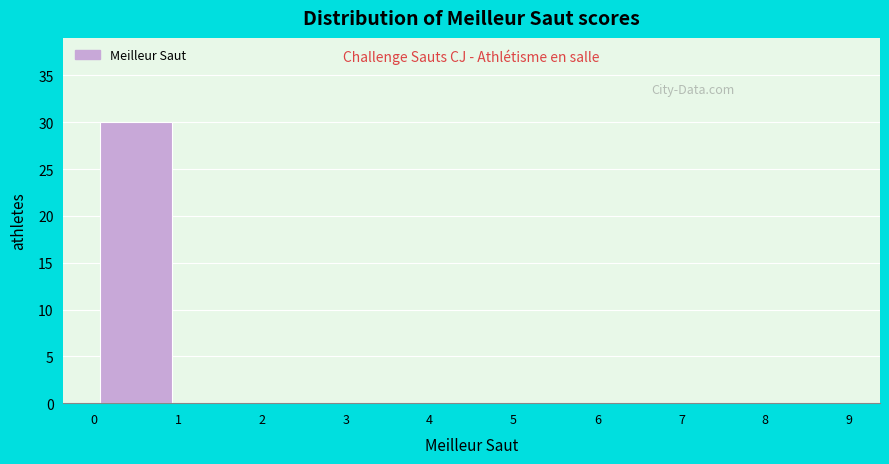

Reading left to right, transcribe this chart: for each bar, give the range it covers on the x-axis and its height. The values are not printed on the chart, so give them approximately, as read against the axis.

0 to 1: 30
1 to 2: 0
2 to 3: 0
3 to 4: 0
4 to 5: 0
5 to 6: 0
6 to 7: 0
7 to 8: 0
8 to 9: 0